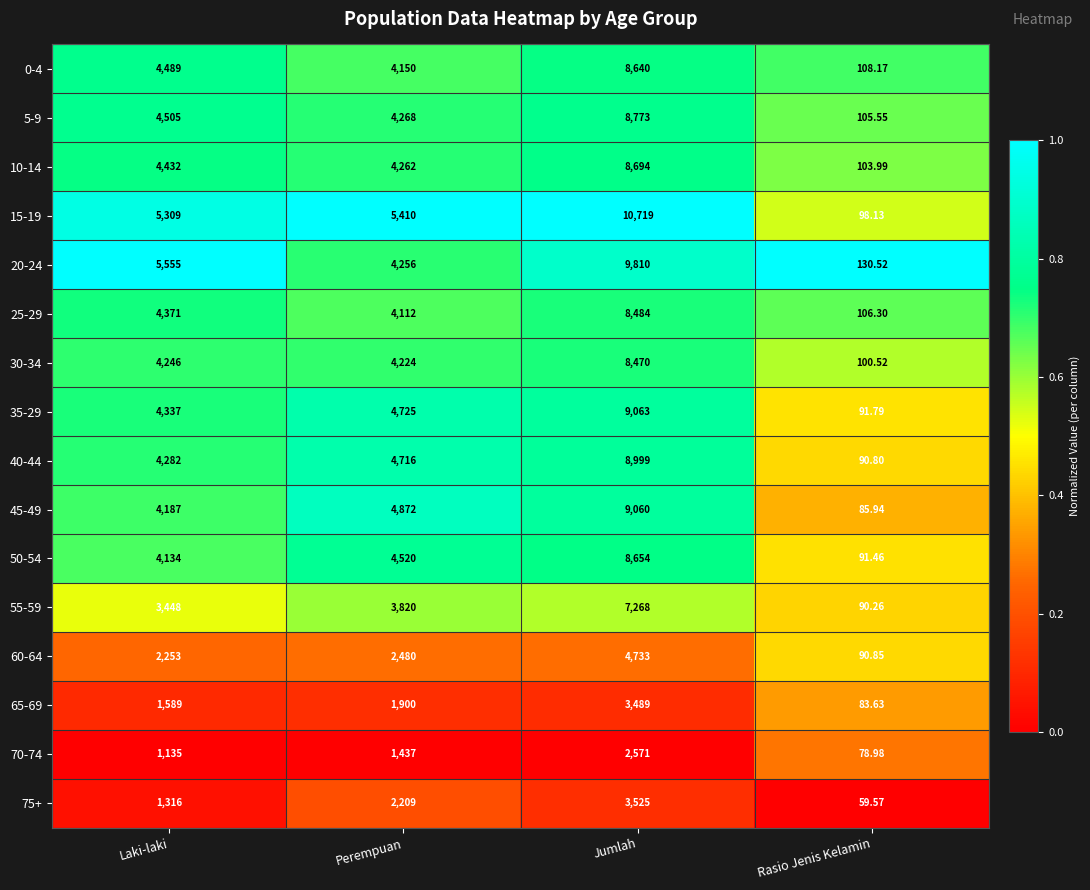

How many data points does each series have?

4